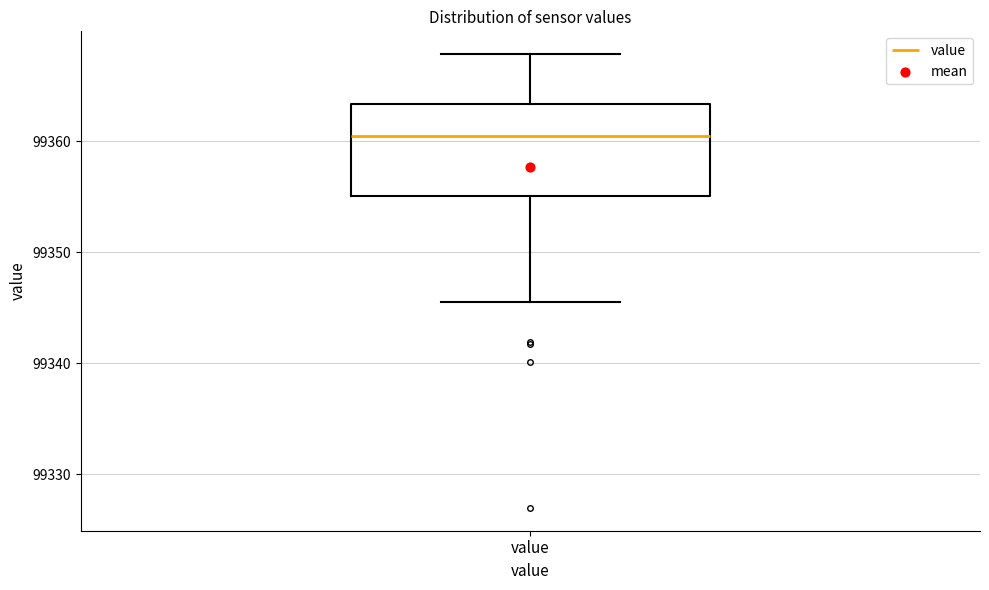

Where does the lower whisker of the box for value end on the y-axis? The values are not printed on the chart, so give them approximately, as read against the axis.

99346